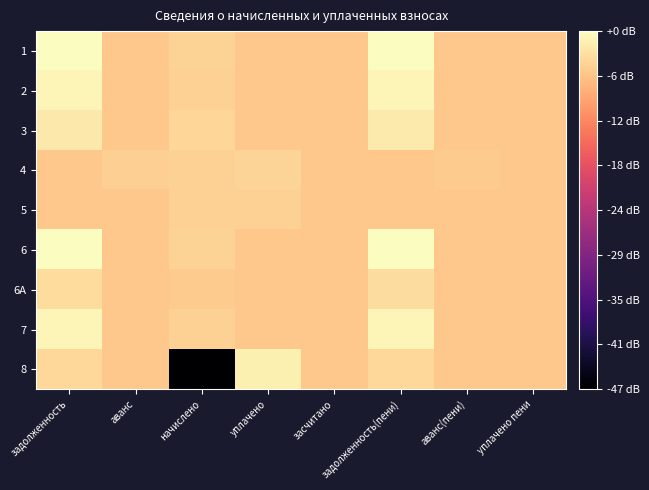

At how many categories does at least one series exceed 1?

8